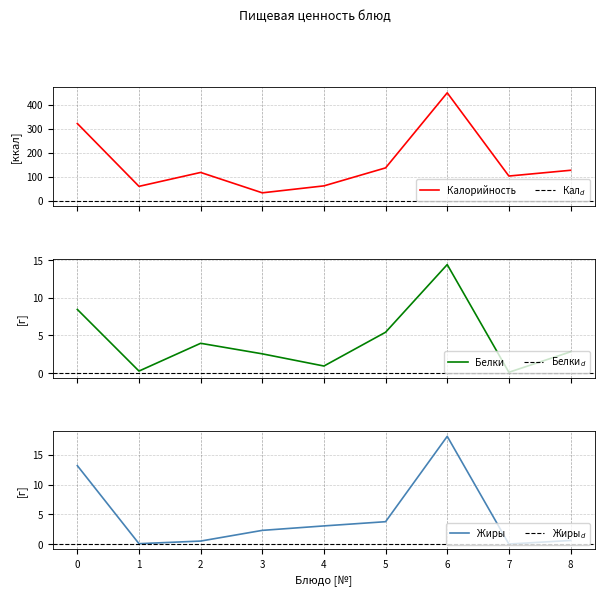

Does the chart display data point markers on the line(s)?

No